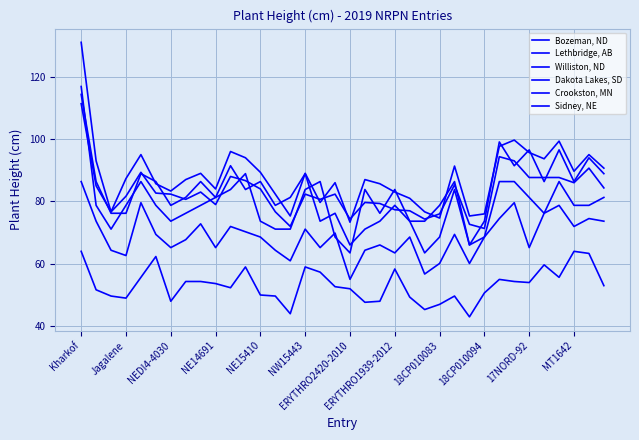

Is this an area chart (filled region under the line)?

No